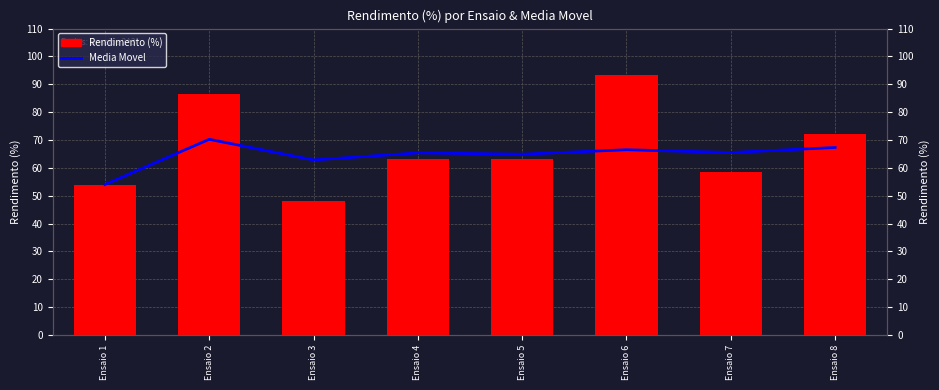

At Ensaio 8, list the series in order from smallest to largest.

Media Movel, Rendimento (%)